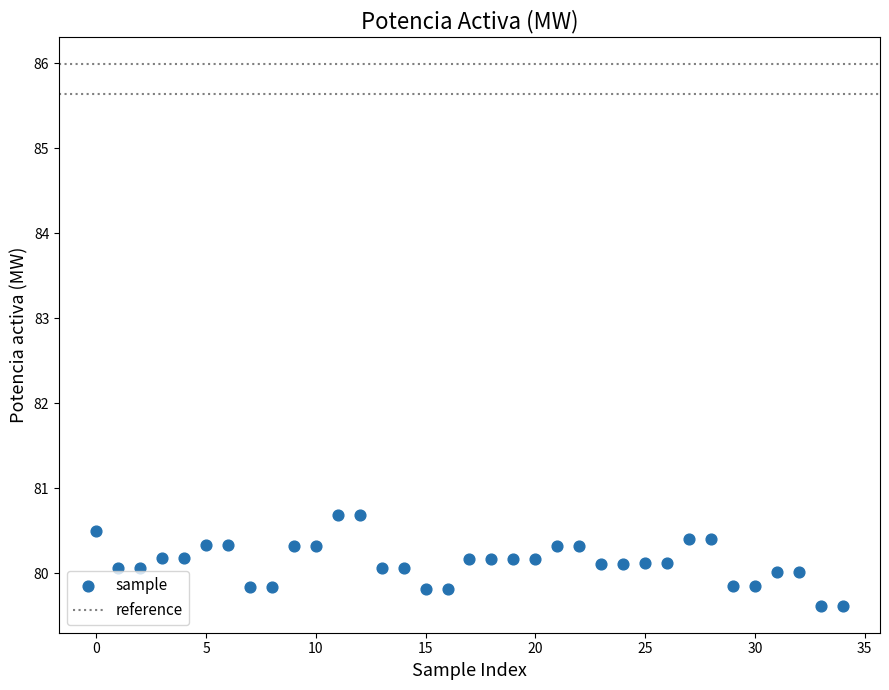

What is the range of Y values (max minus min)?

1.1